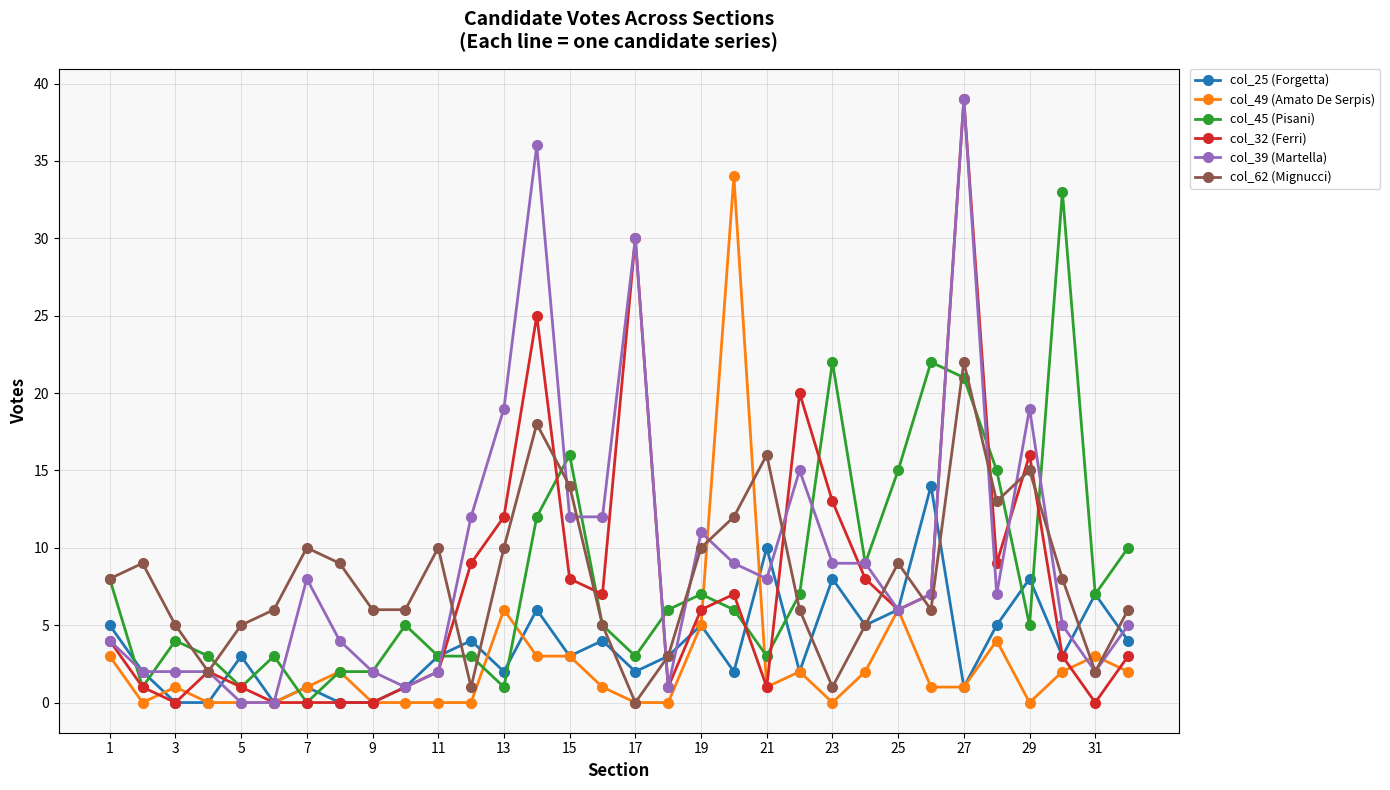

What is the value of the col_45 (Pisani) point at the 28th from the left?

15